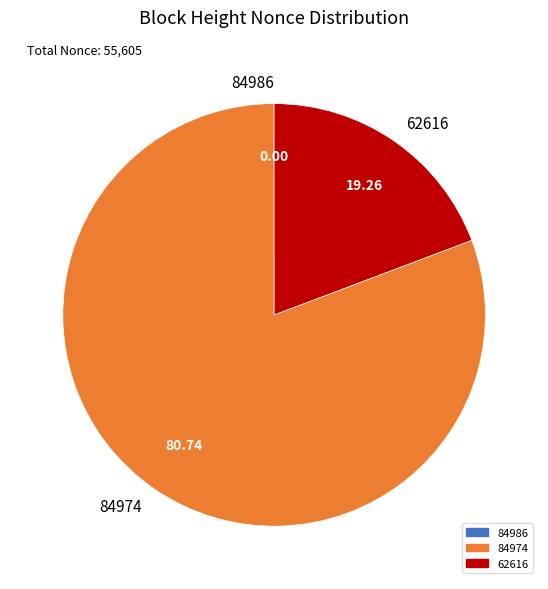

Approximately how many times larger is the value at 84974 compared to 62616?

4.2